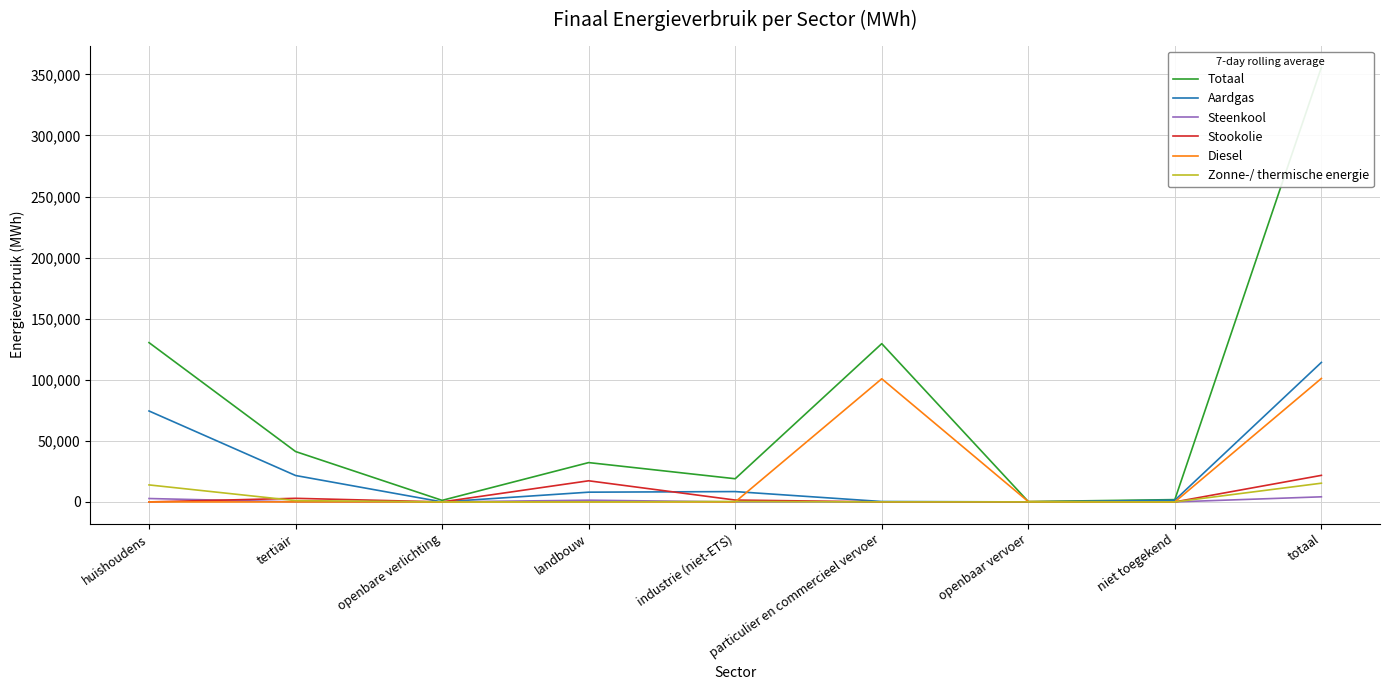

The Totaal series shows 60994.7 at tertiair. True or false?

False